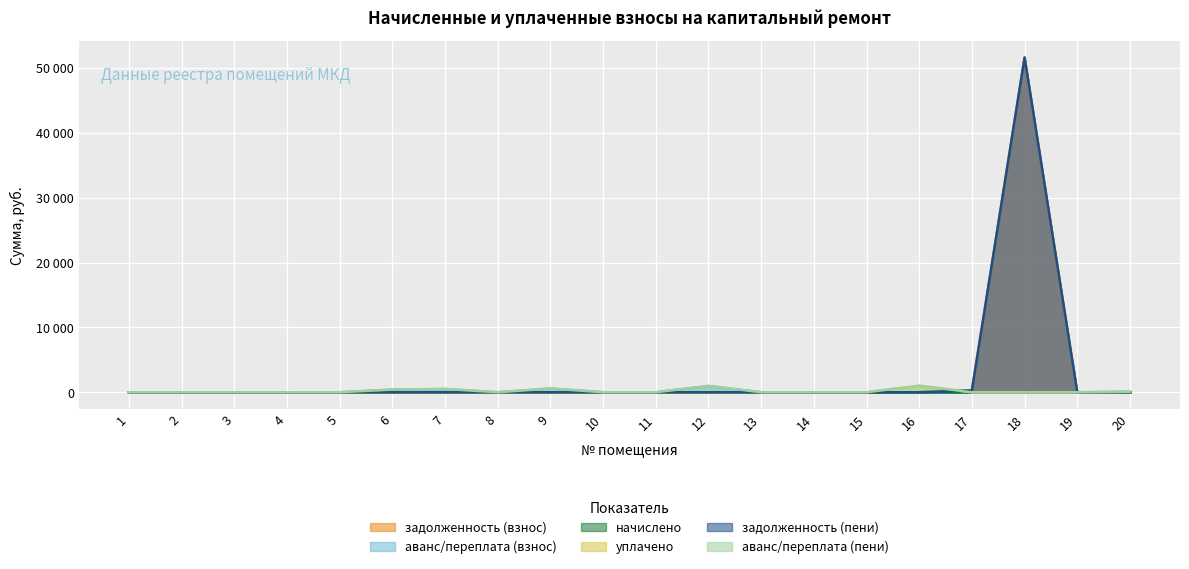

True or false: уплачено and задолженность (взнос) cross at least once.

True